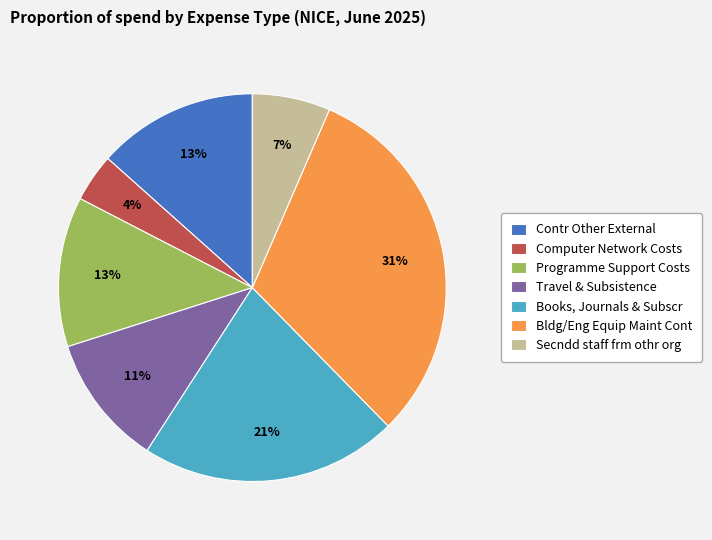

Combined, do Bldg/Eng Equip Maint Cont and Computer Network Costs account for over 50%?

No